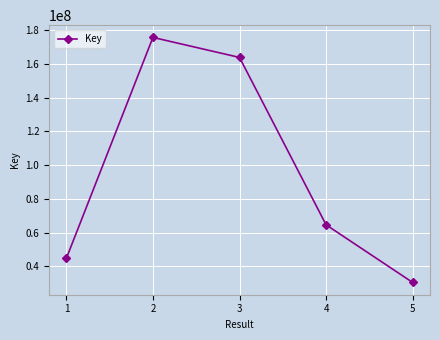

What is the average value?

95802865